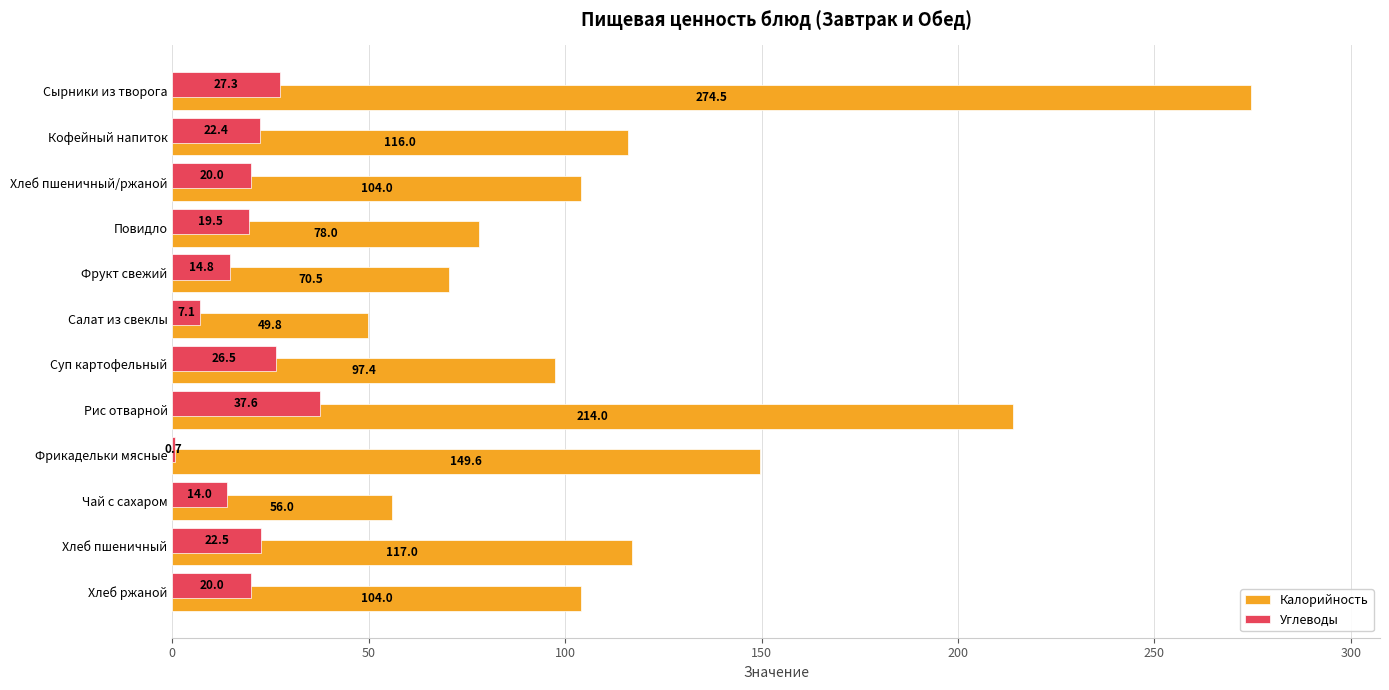

What is the sum of all Калорийность values?

1430.8